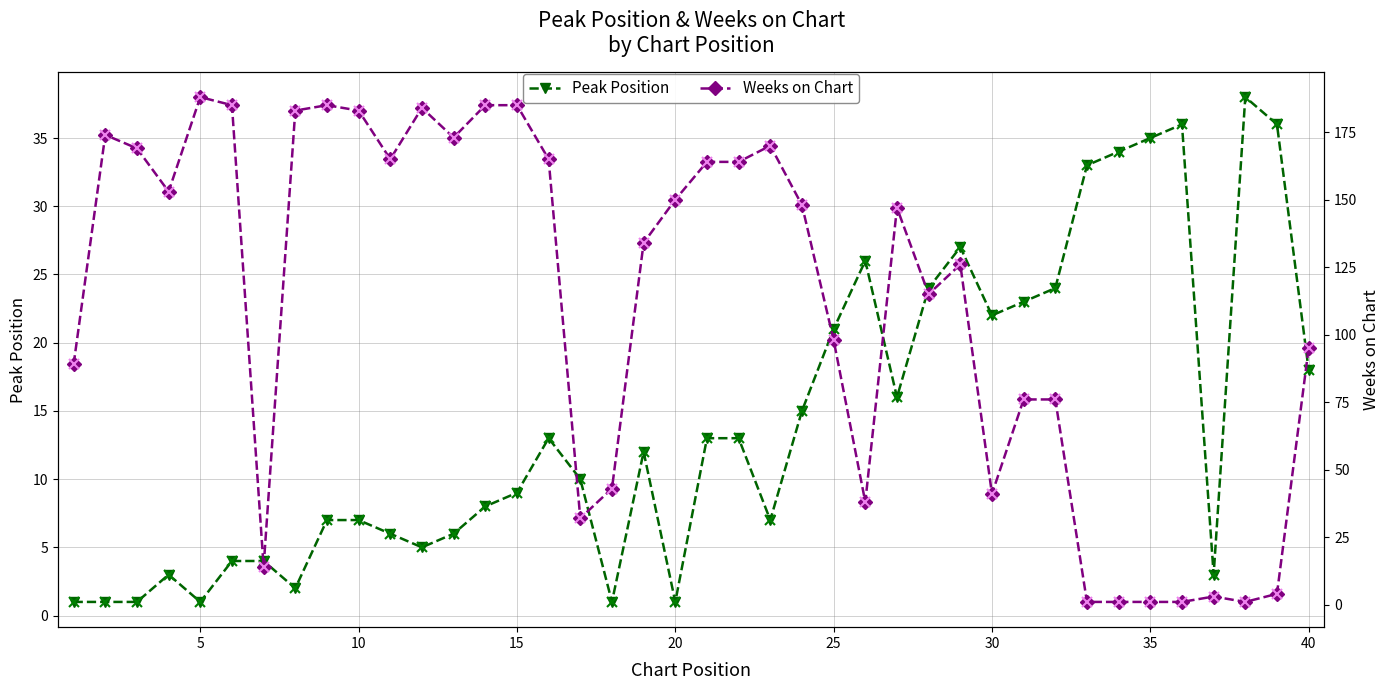

True or false: Peak Position has more than 0 points higher than both neighbors.

True